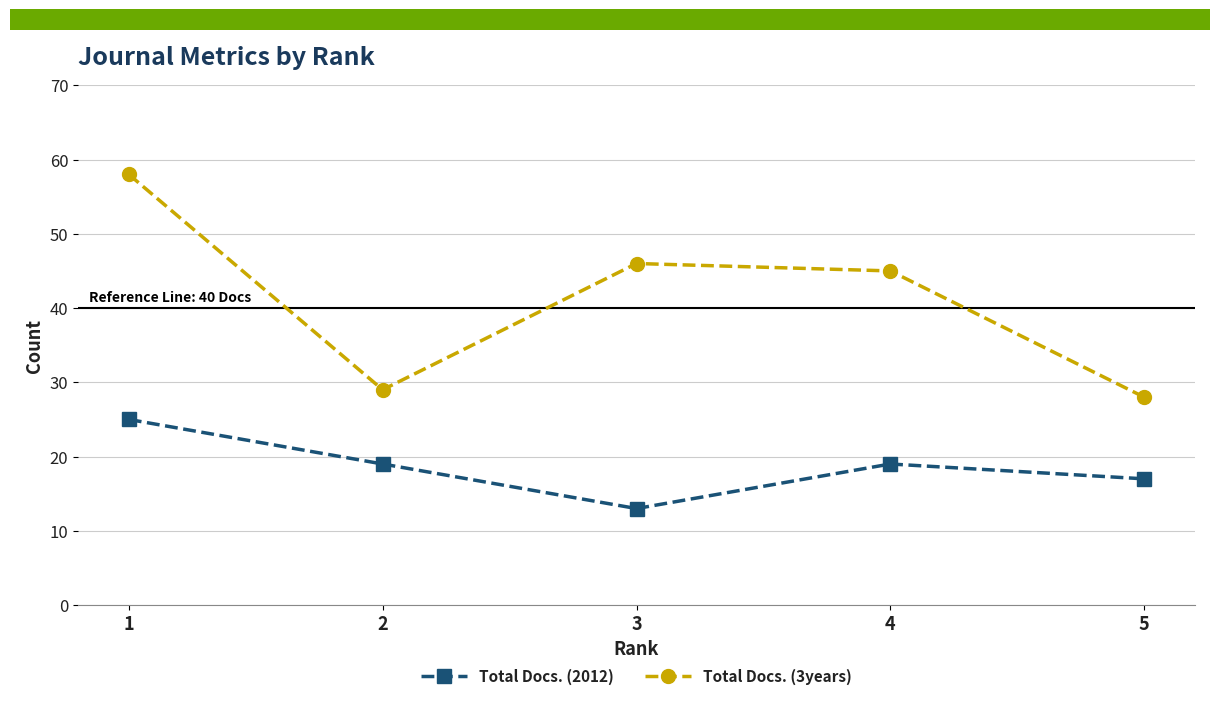

Which category has the highest value across all series?

1